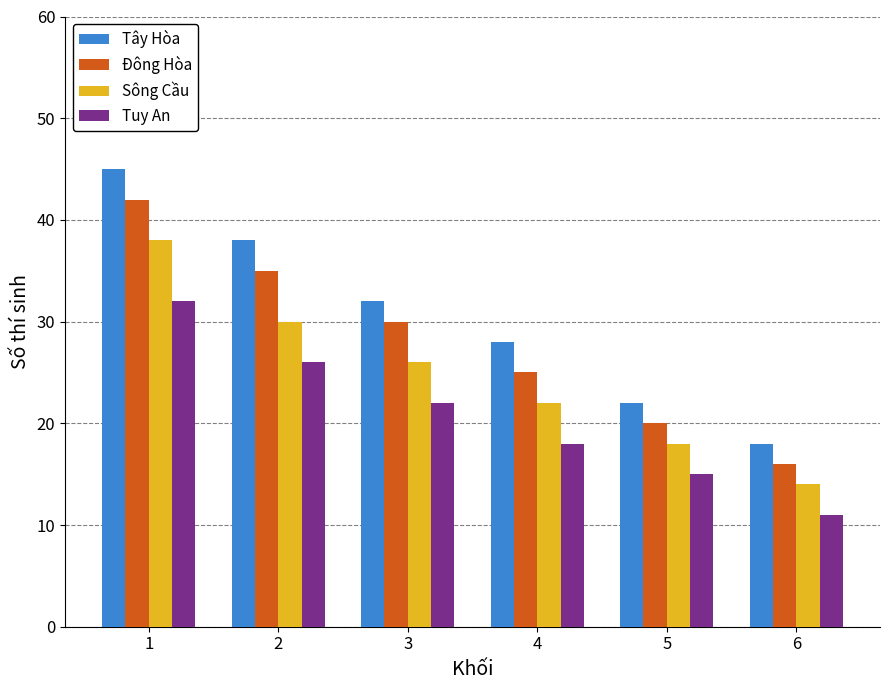

How many groups of bars are there?

6